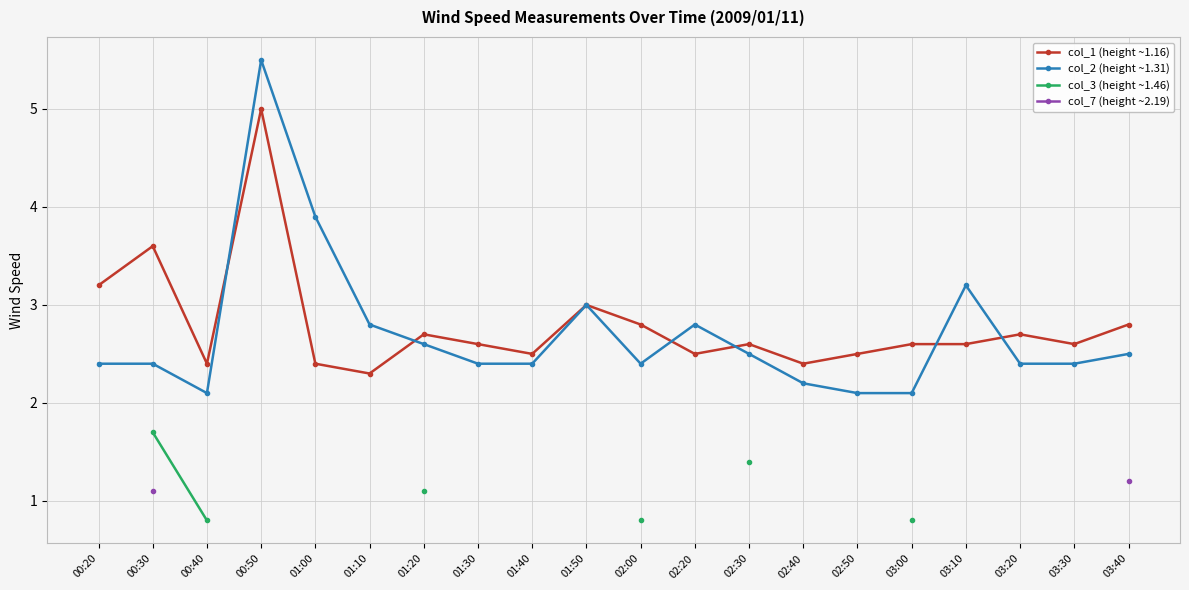

At which label does col_2 (height ~1.31) reach its peak?

00:50